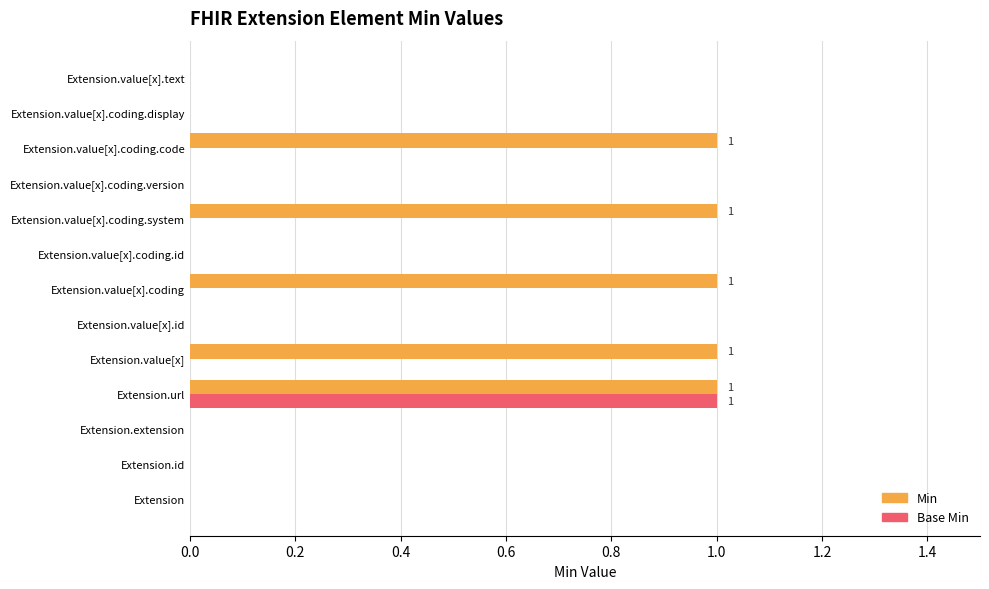

Is it true that Base Min equals 0 at Extension.extension?

True